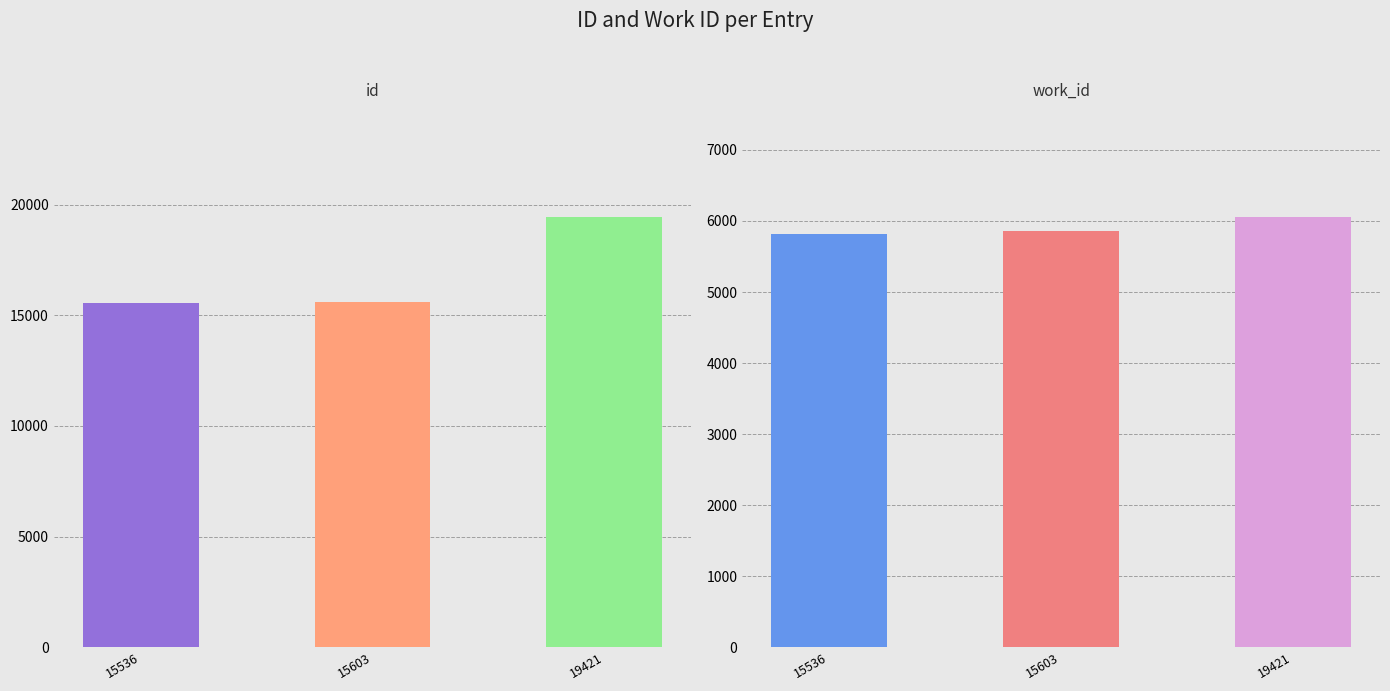

What is the sum of the values at 15603 and 15536?

31139